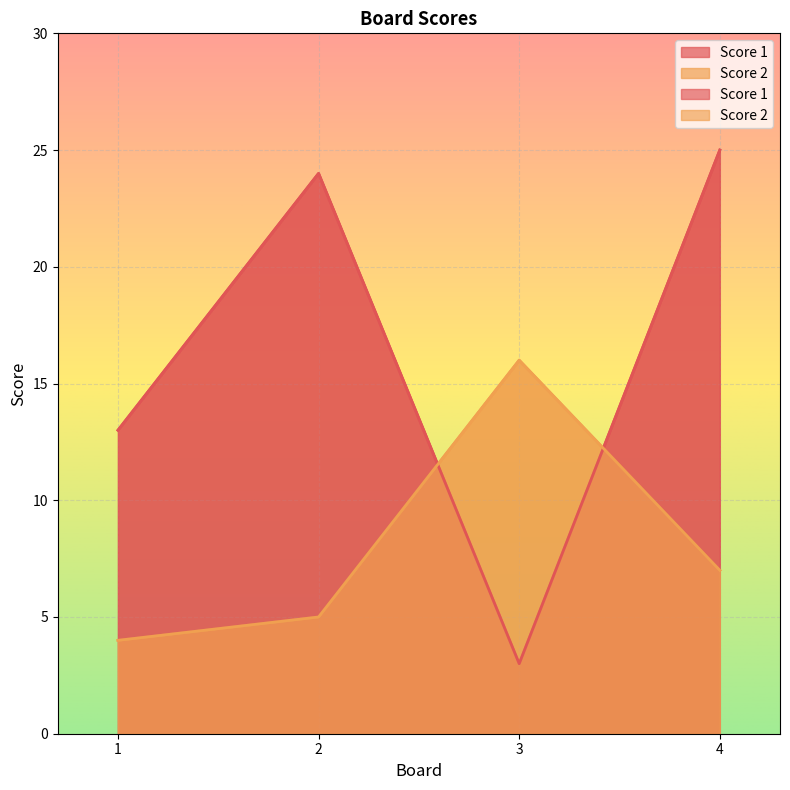

What is the spread (max minus min) of values at 1?

9